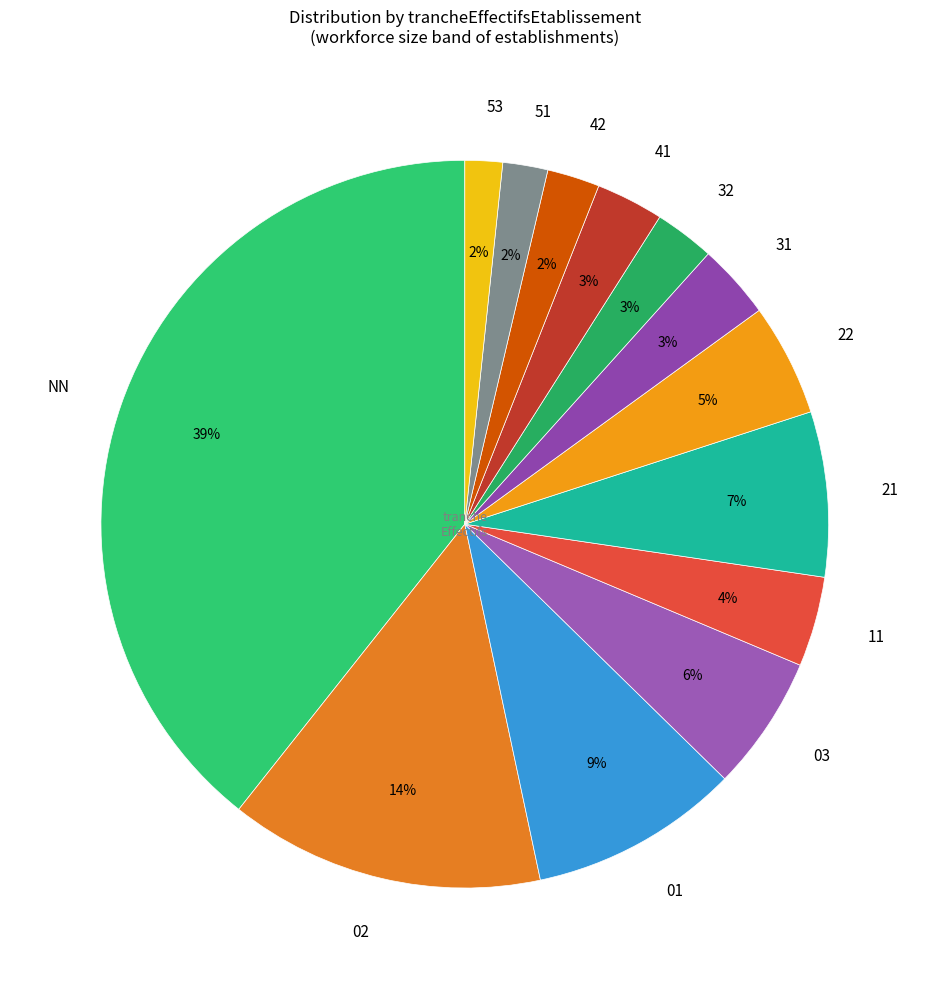

Is there any slice that represents more than half of the pie?

No